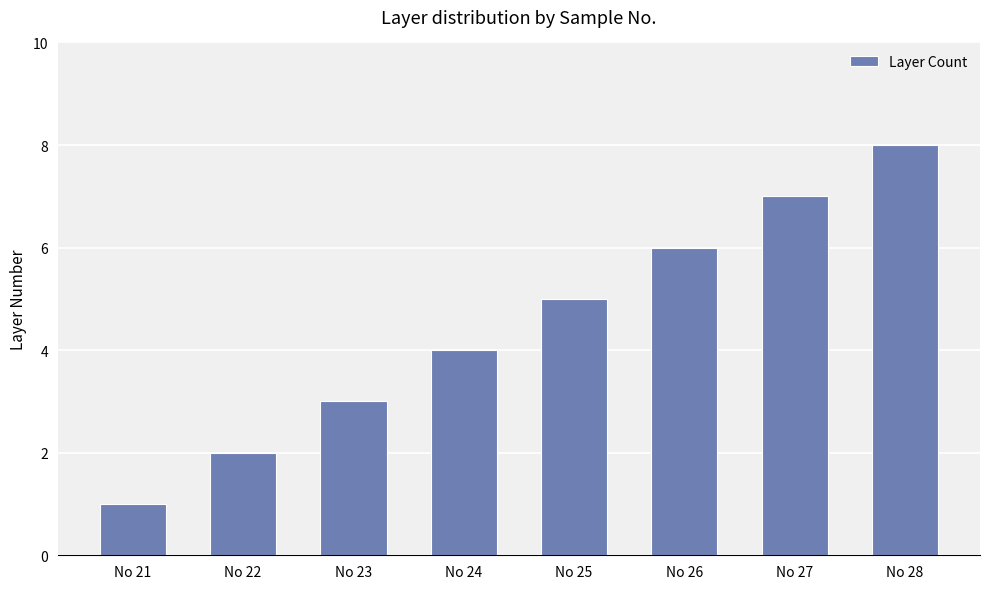

At which category does the chart reach its minimum across all series?

No 21